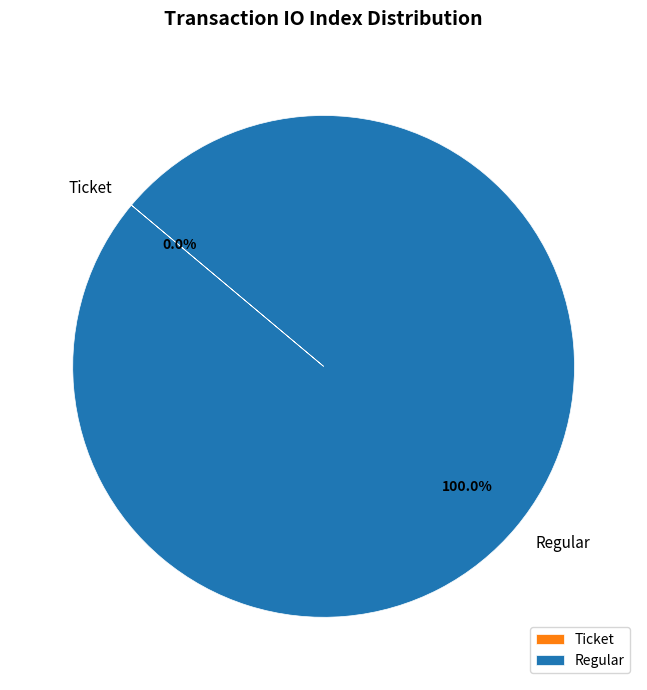

Which slice is the smallest?

Ticket